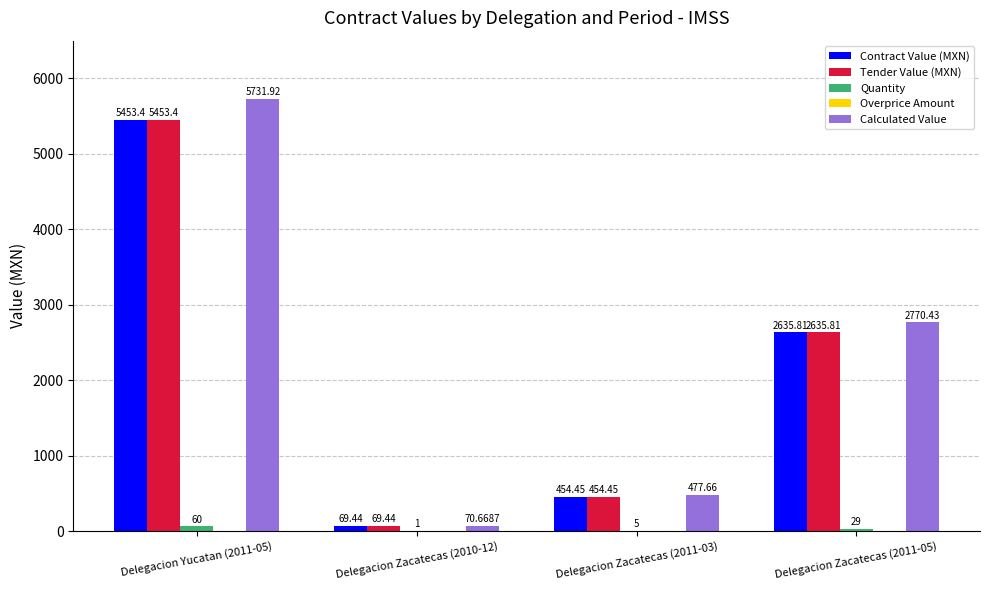

Reading right to left, extract all data points from this chart.

Contract Value (MXN): 2635.8	454.4	69.4	5453.4
Tender Value (MXN): 2635.8	454.4	69.4	5453.4
Quantity: 29.0	5.0	1.0	60.0
Overprice Amount: -134.6	-23.2	-1.2	-278.5
Calculated Value: 2770.4	477.7	70.7	5731.9